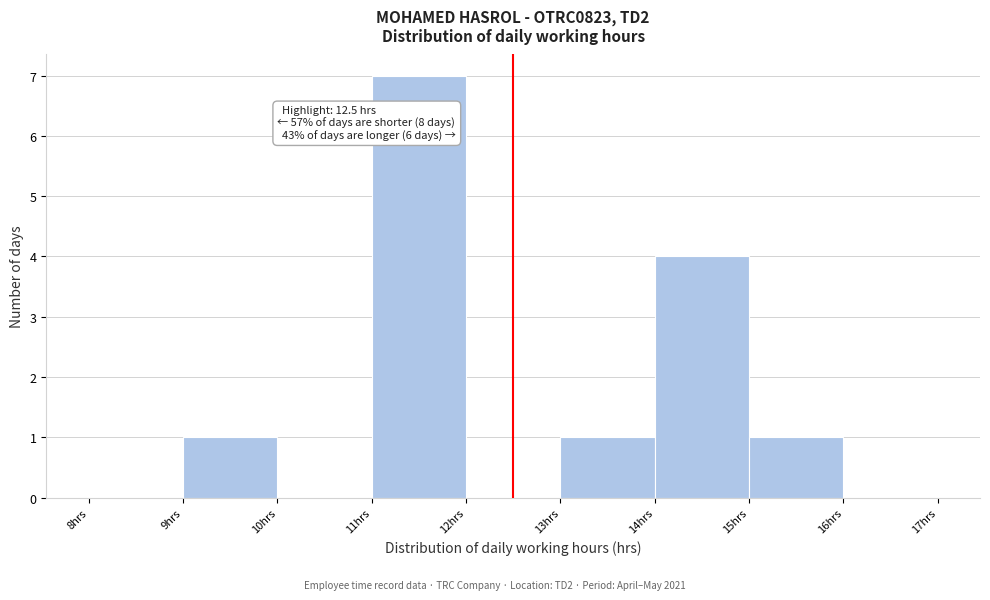

Which range on the x-axis has the tallest bar?

11 to 12